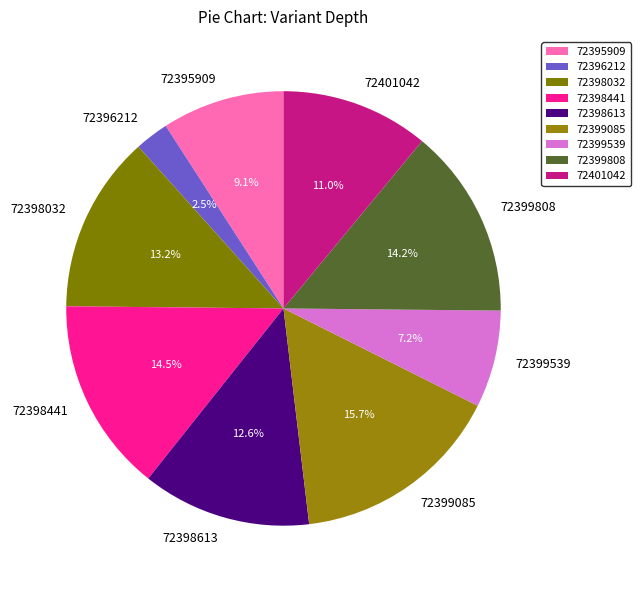

What percentage is NOT represented by 72396212?

97.5%